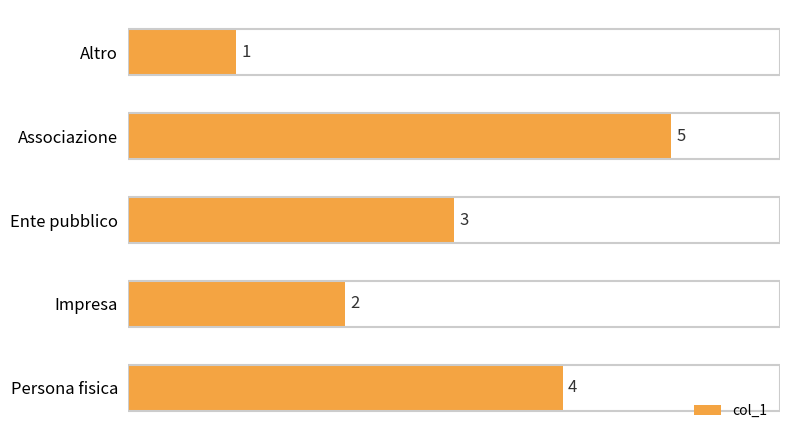

Reading bottom to top, extract all data points from this chart.

4	2	3	5	1